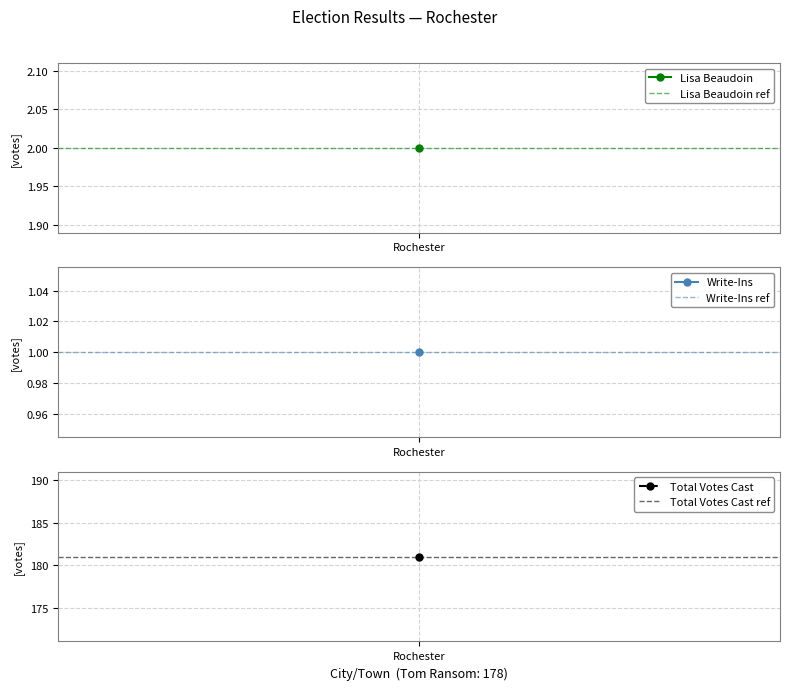

The value of Write-Ins ref at 1 is 1. True or false?

True